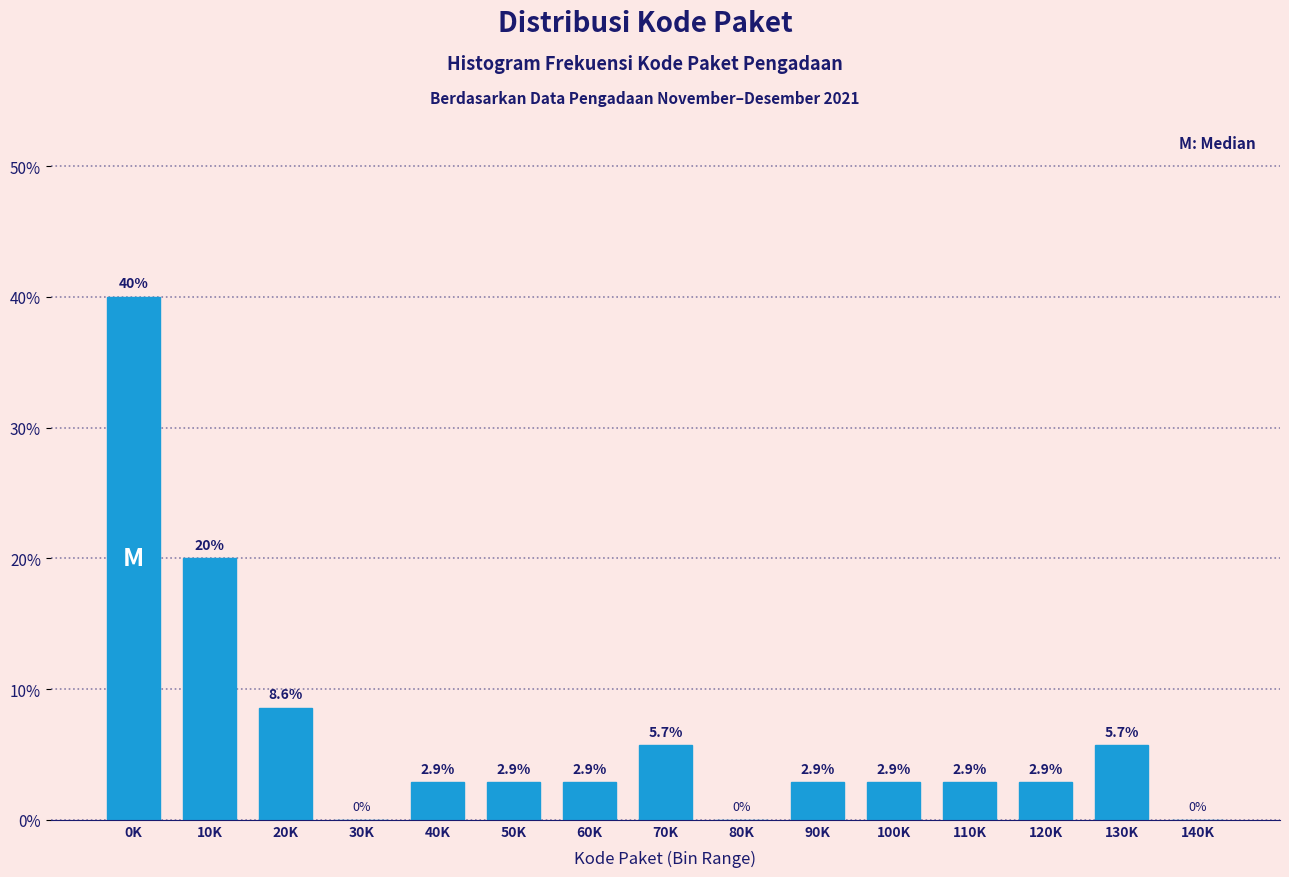

Reading left to right, transcribe all the data shown in this chart.

0K=40.0	10K=20.0	20K=8.6	30K=0.0	40K=2.9	50K=2.9	60K=2.9	70K=5.7	80K=0.0	90K=2.9	100K=2.9	110K=2.9	120K=2.9	130K=5.7	140K=0.0